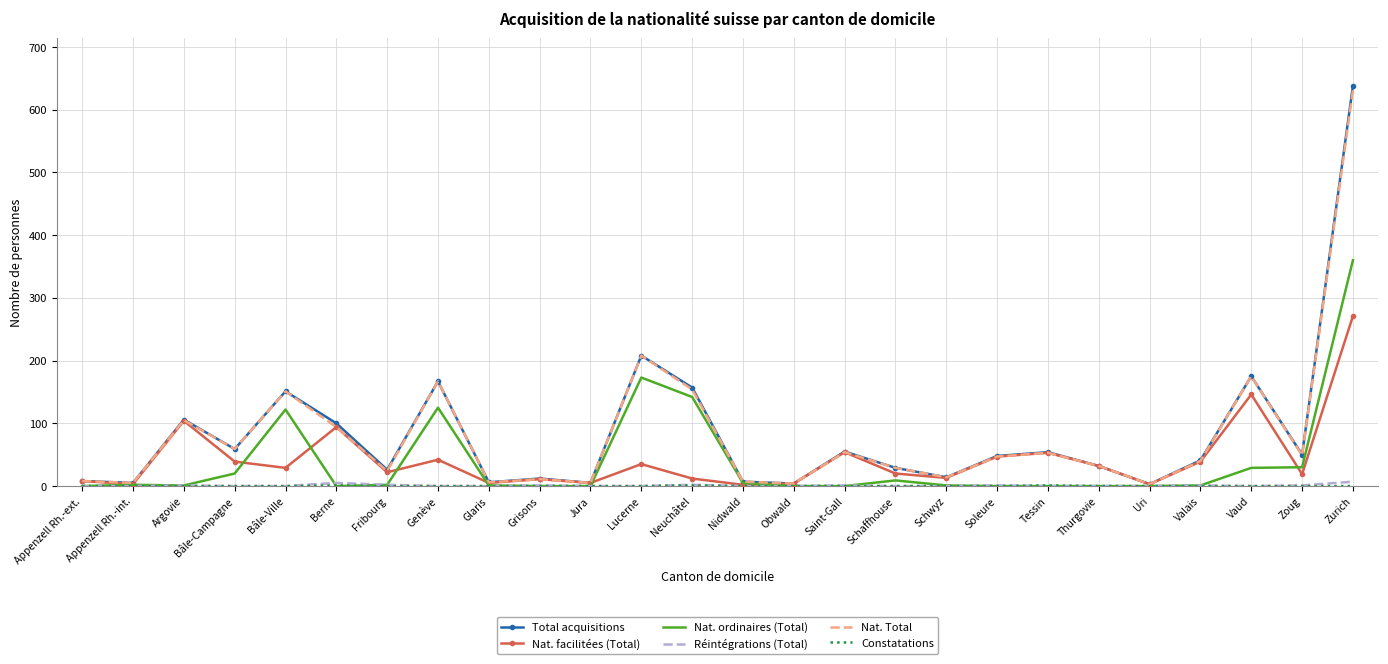

Is it true that Nat. Total equals 154 at Neuchâtel?

True